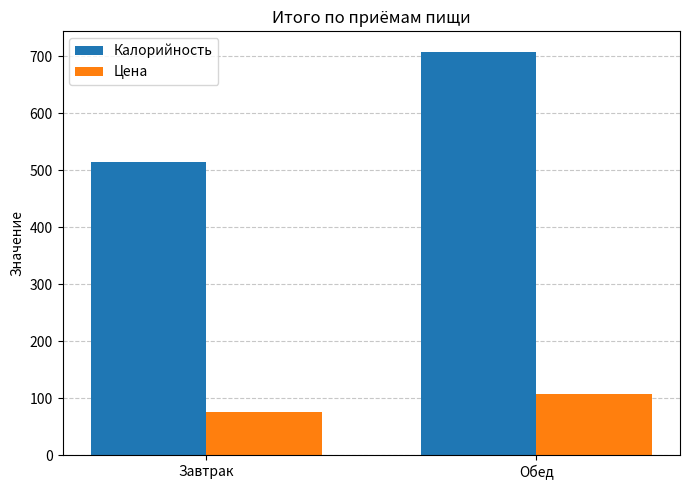

What is the average value of the Цена series?

91.7